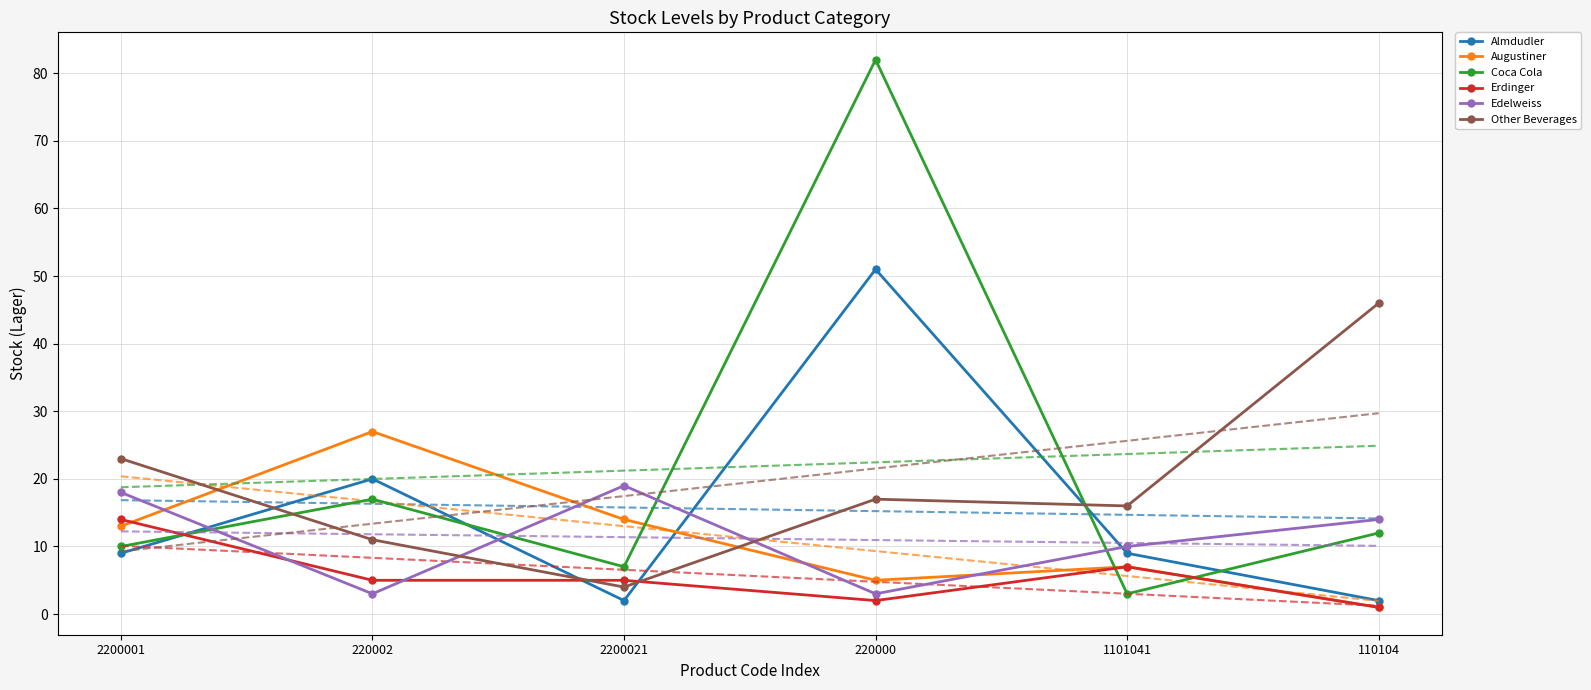

What is the label of the 6th point from the right?

2200001